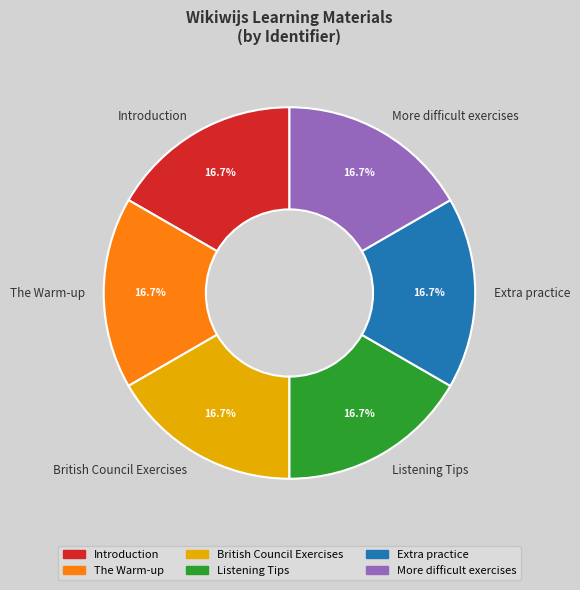

Approximately how many times larger is the value at British Council Exercises compared to The Warm-up?

1.0